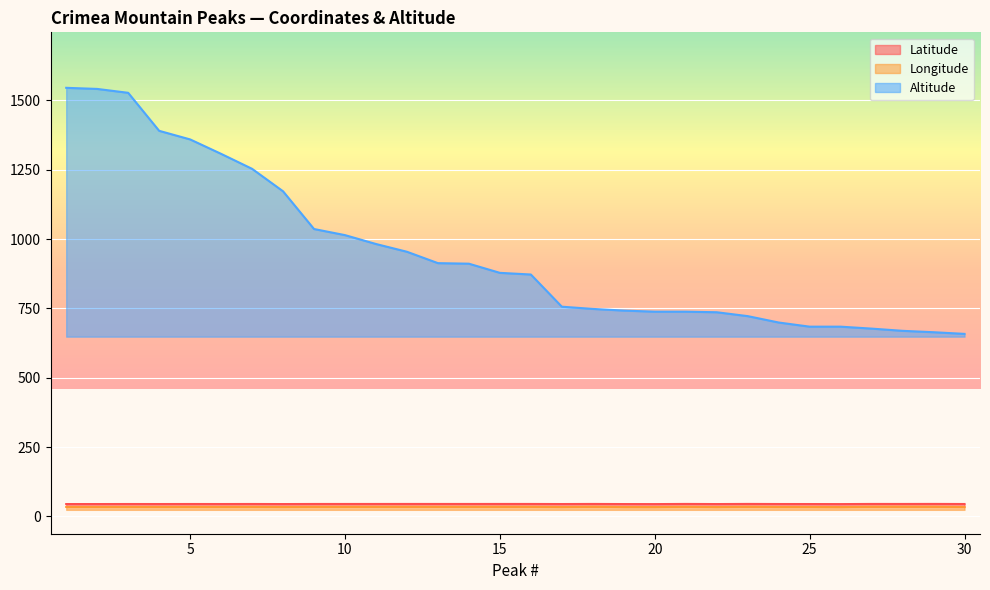

The Altitude series shows 913.0 at 13. True or false?

True